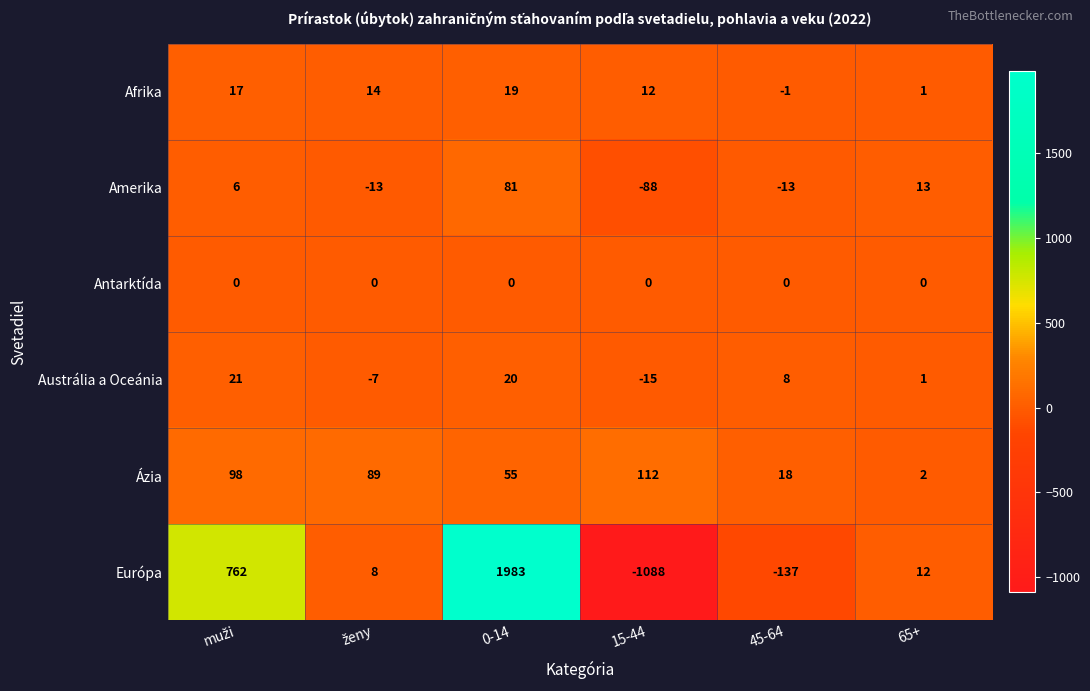

Between 0-14 and 45-64, which series saw the biggest shift?

Európa